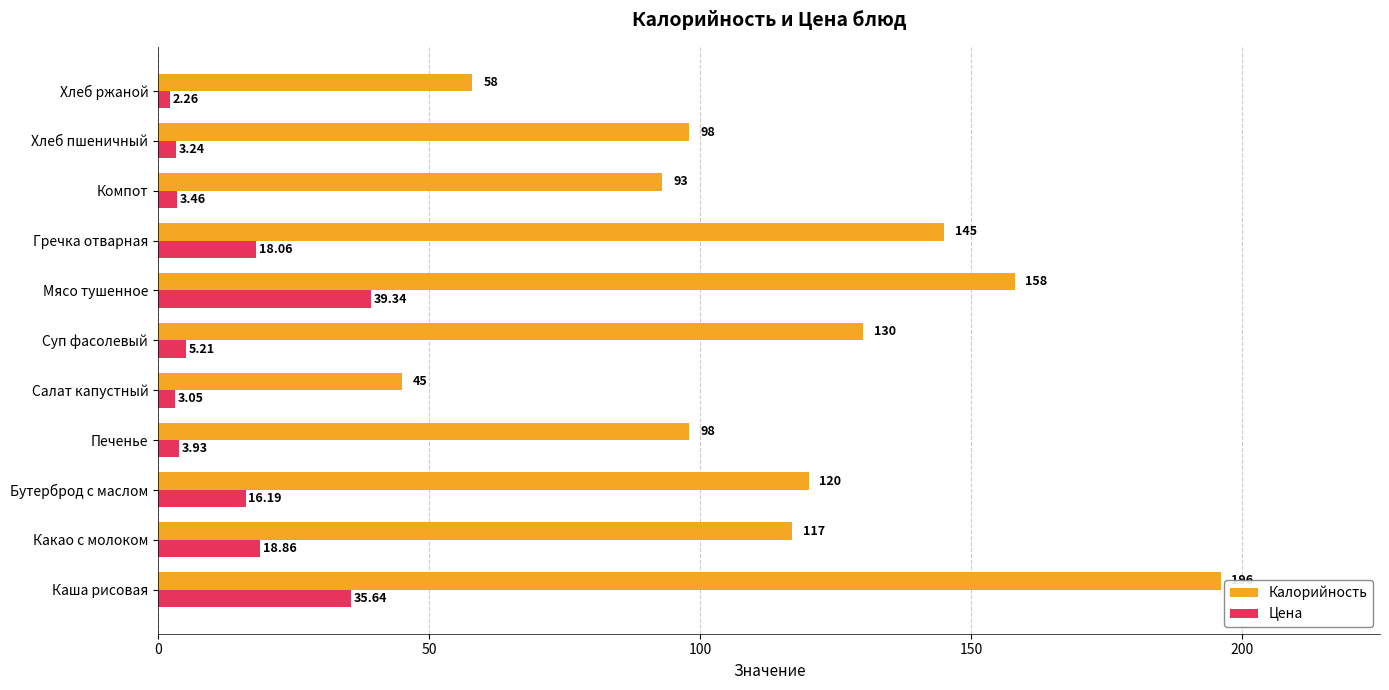

Where is Цена nearest to the value 20?

Какао с молоком